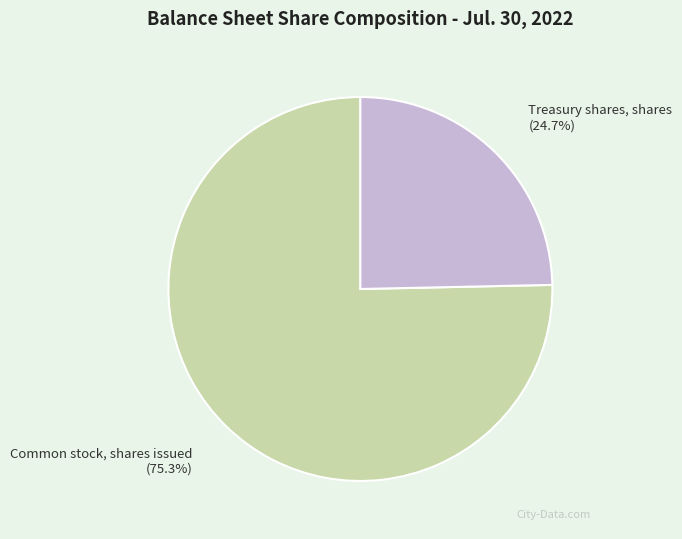

What is the ratio of the value at Treasury shares, shares to the value at Common stock, shares issued?

0.3